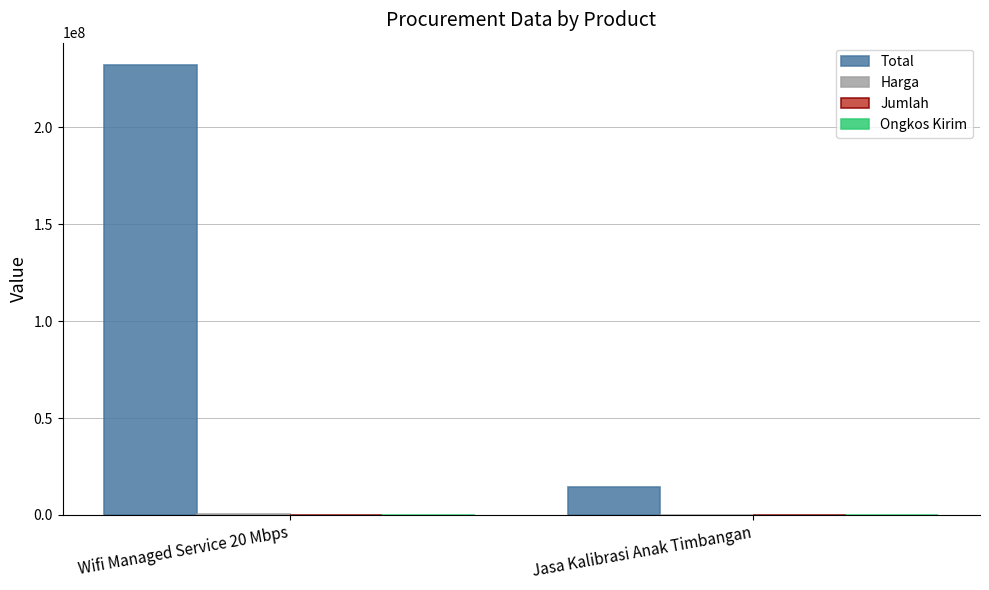

What is the greatest value displayed?

232064000